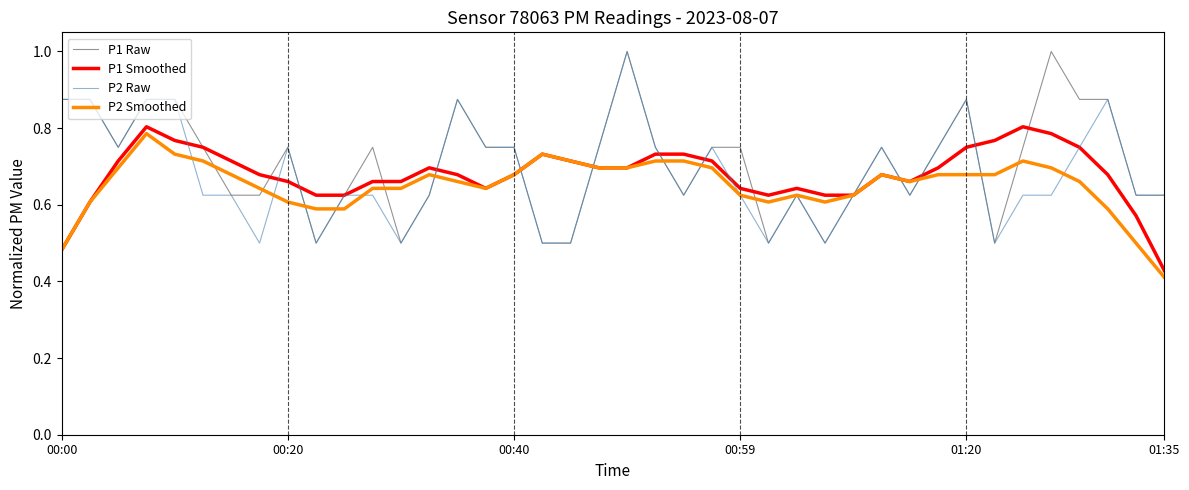

What is the greatest value displayed?

1.0